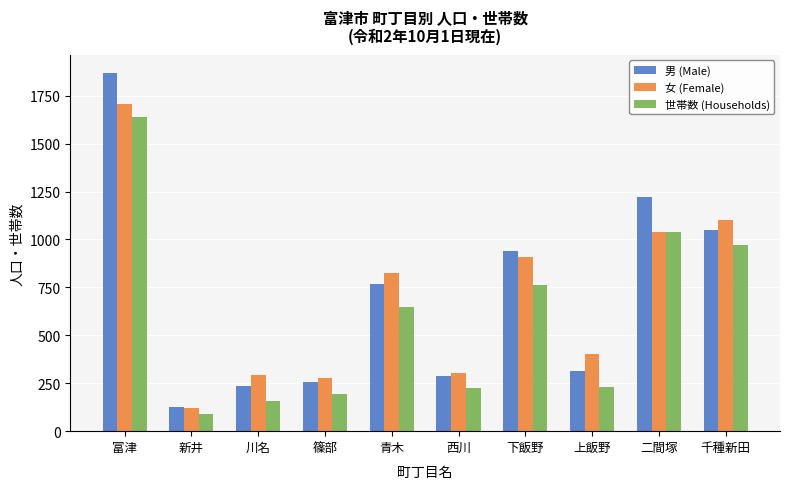

Where is 世帯数 (Households) nearest to the value 866?

下飯野